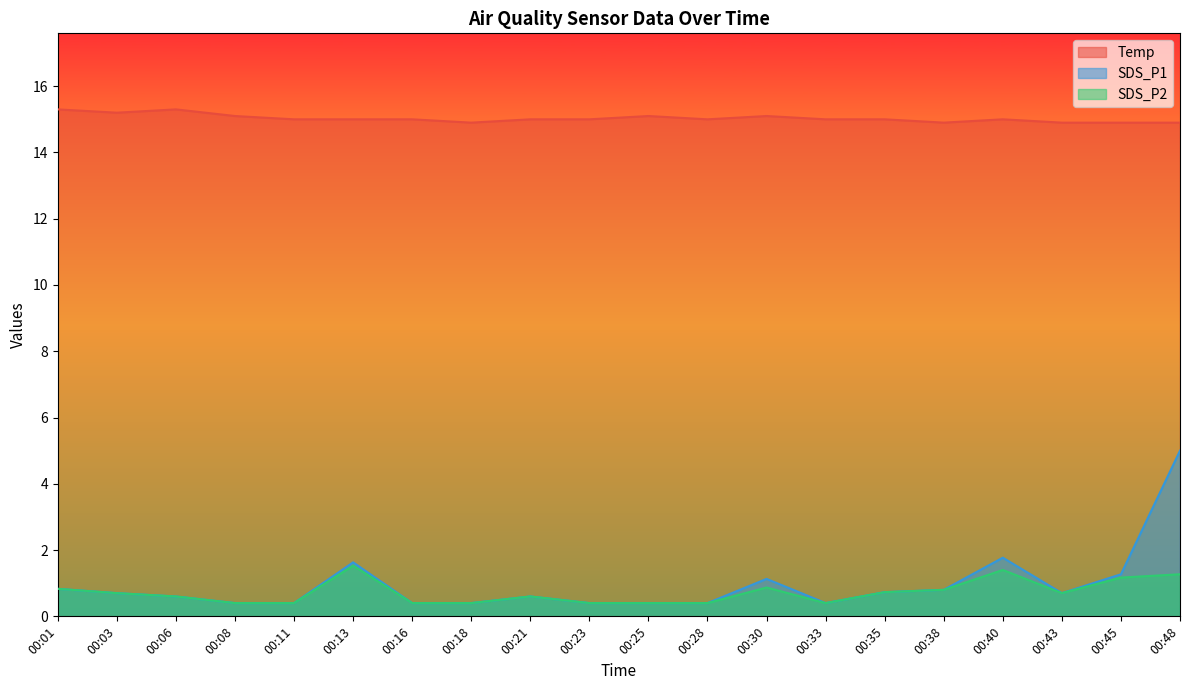

Reading right to left, list all the values displayed in this chart.

Temp: 00:48=14.9	00:45=14.9	00:43=14.9	00:40=15.0	00:38=14.9	00:35=15.0	00:33=15.0	00:30=15.1	00:28=15.0	00:25=15.1	00:23=15.0	00:21=15.0	00:18=14.9	00:16=15.0	00:13=15.0	00:11=15.0	00:08=15.1	00:06=15.3	00:03=15.2	00:01=15.3
SDS_P1: 00:48=5.0	00:45=1.3	00:43=0.7	00:40=1.8	00:38=0.8	00:35=0.7	00:33=0.4	00:30=1.1	00:28=0.4	00:25=0.4	00:23=0.4	00:21=0.6	00:18=0.4	00:16=0.4	00:13=1.6	00:11=0.4	00:08=0.4	00:06=0.6	00:03=0.7	00:01=0.8
SDS_P2: 00:48=1.3	00:45=1.2	00:43=0.7	00:40=1.4	00:38=0.8	00:35=0.7	00:33=0.4	00:30=0.9	00:28=0.4	00:25=0.4	00:23=0.4	00:21=0.6	00:18=0.4	00:16=0.4	00:13=1.5	00:11=0.4	00:08=0.4	00:06=0.6	00:03=0.7	00:01=0.8